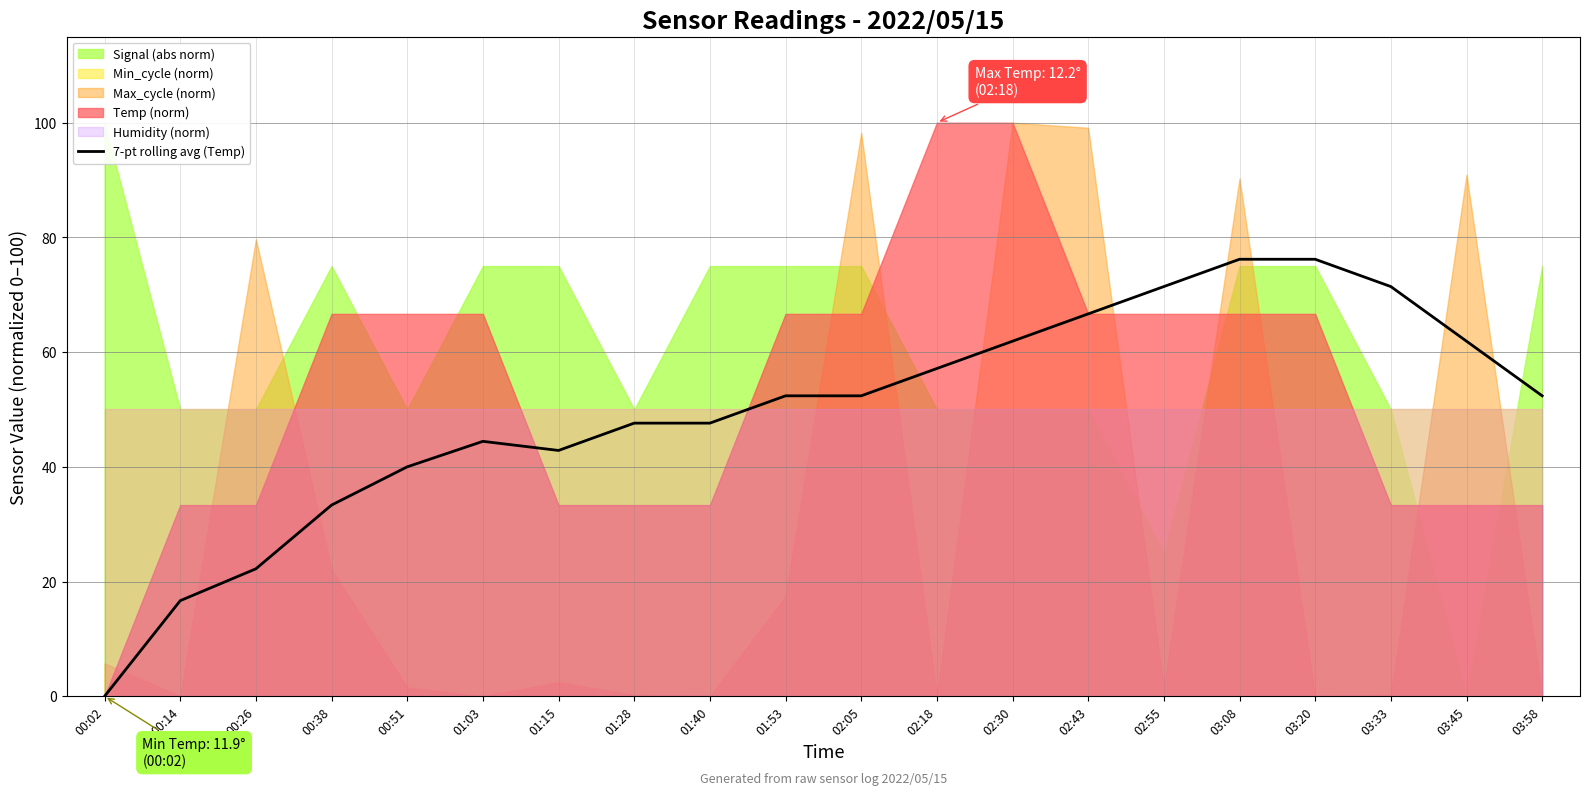

True or false: the data shows 29.6 at 02:55.

False